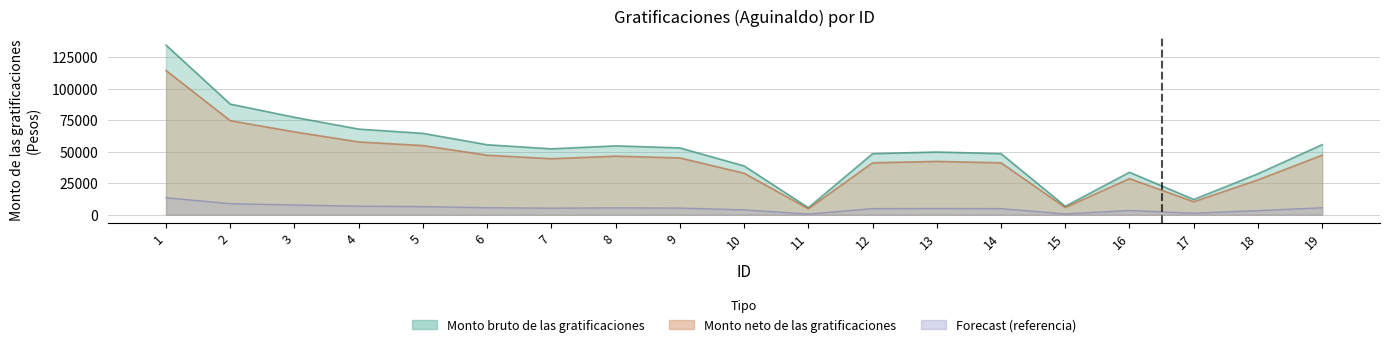

At how many categories does at least one series exceed 54764?

7